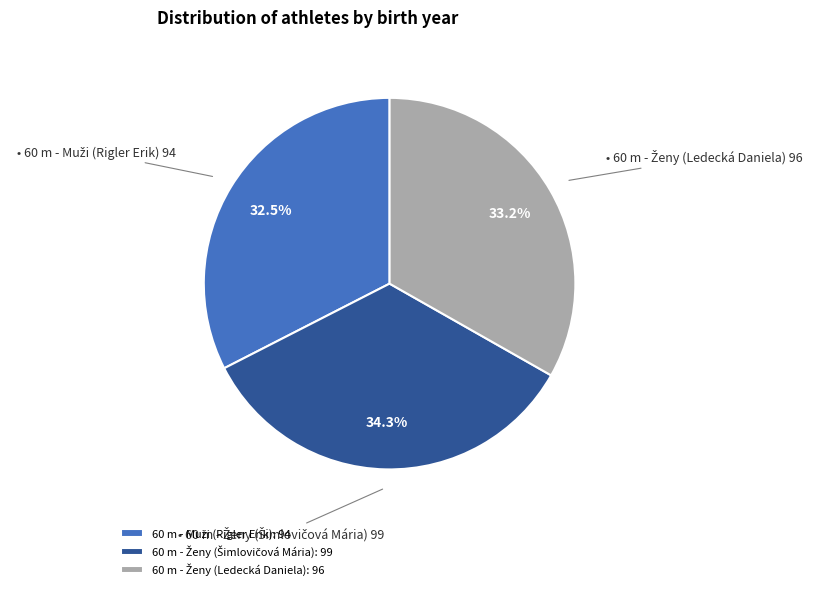

How many segments does this pie chart have?

3